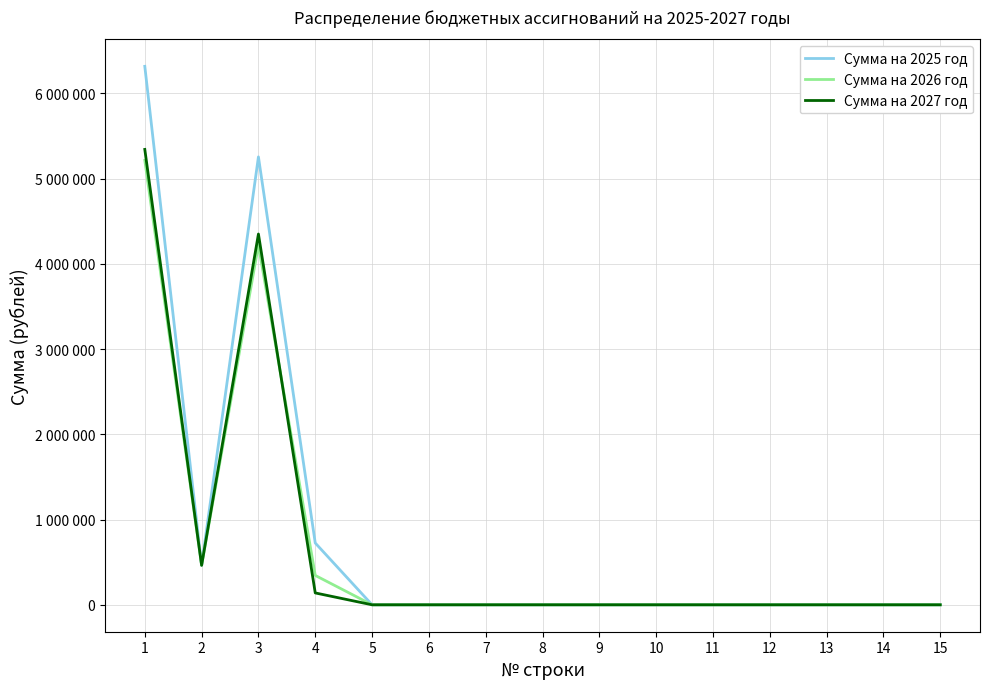

True or false: Сумма на 2025 год and Сумма на 2026 год cross at least once.

False